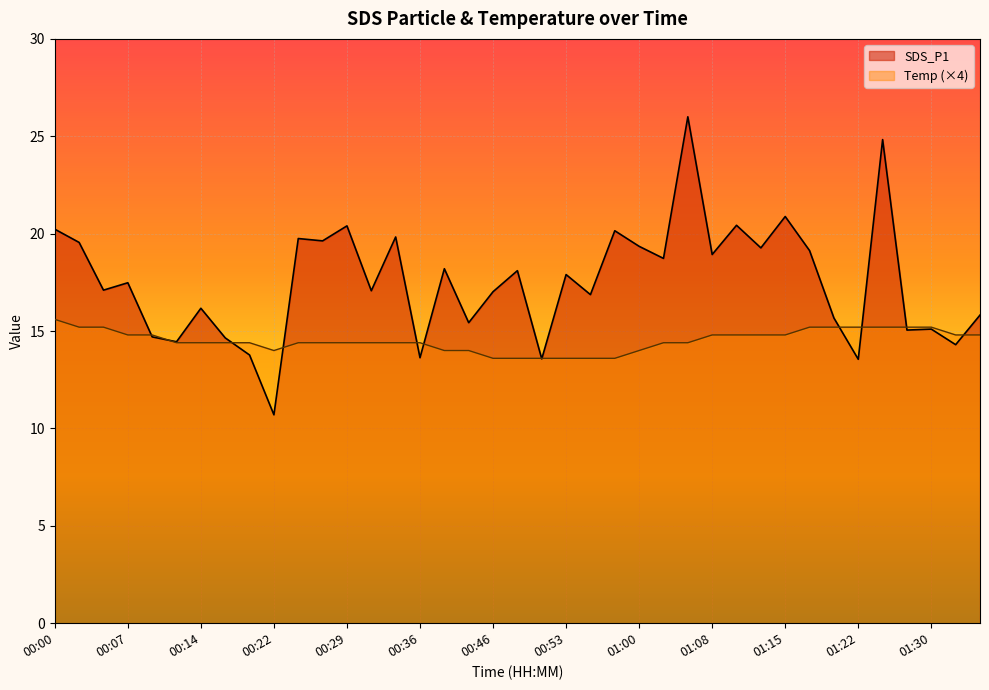

What is the approximate value of SDS_P1 at 01:20?

15.7